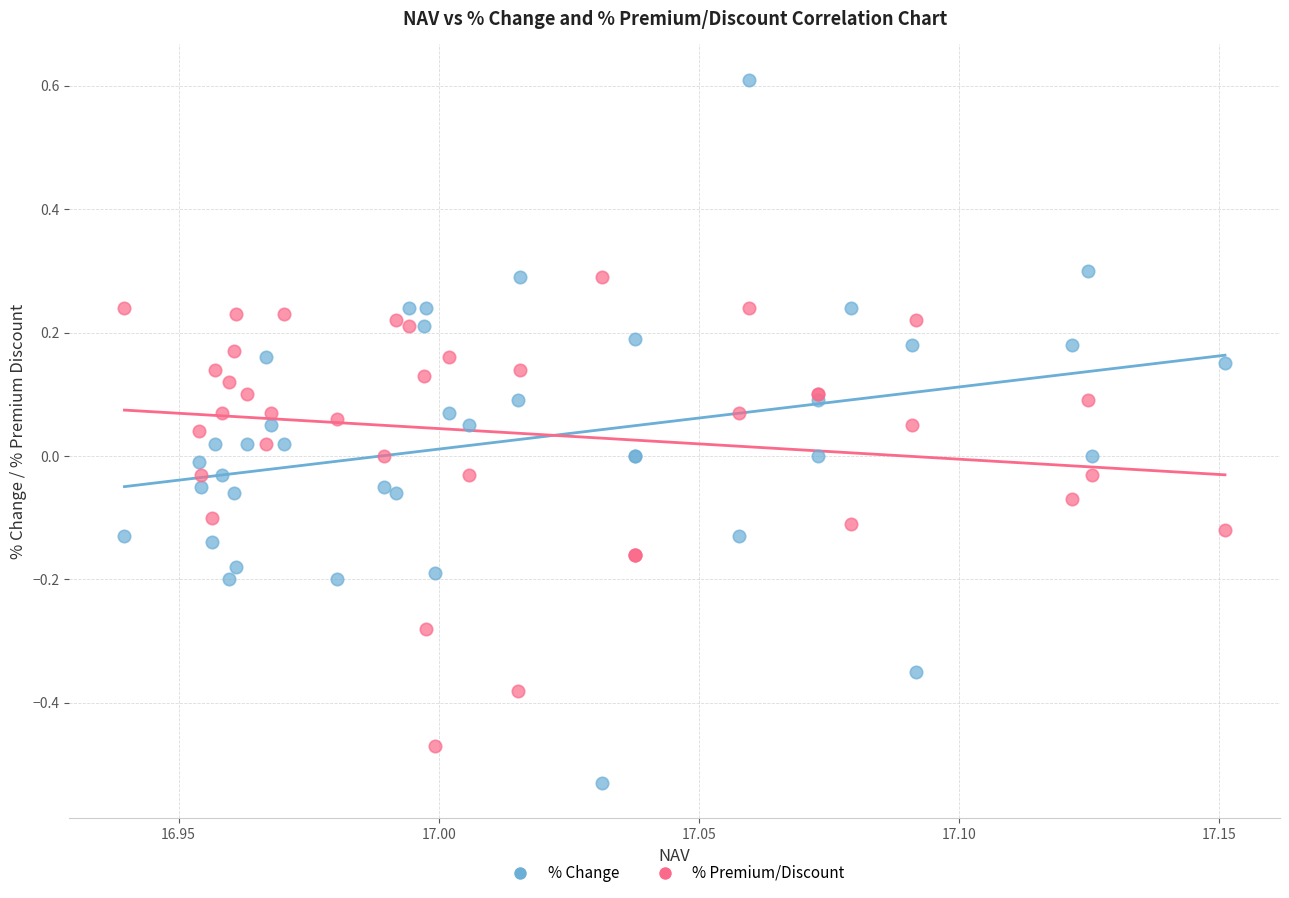

Which series contains the highest Y value?

% Change